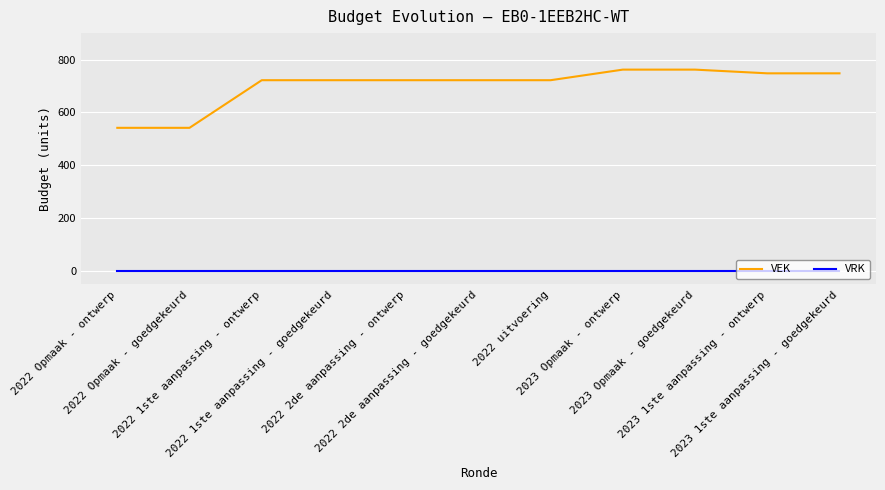

What is the sum of all VEK values?

7714